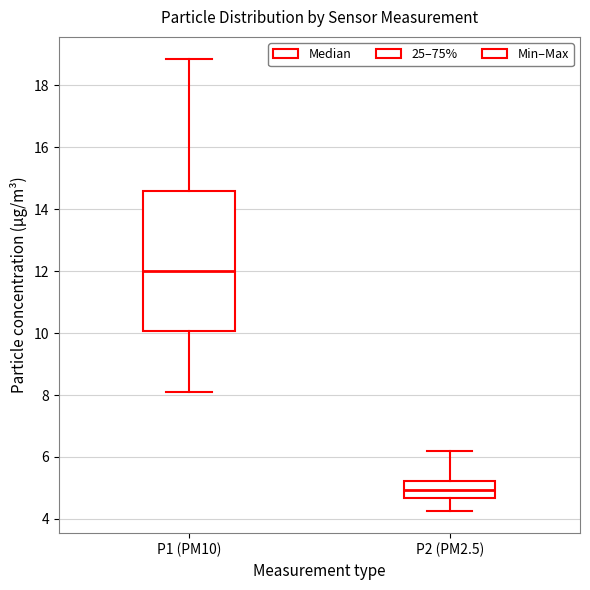

Reading left to right, transcribe this box plot: for each box, give where its median line is, the range the box spans, and where its two whiskers end, as read against the y-axis. The values are not printed on the chart, so give them approximately, as read against the axis.

P1 (PM10): median 12.0, box 10.0 to 14.6, whiskers 8.2 to 18.8
P2 (PM2.5): median 5.0, box 4.6 to 5.2, whiskers 4.2 to 6.2